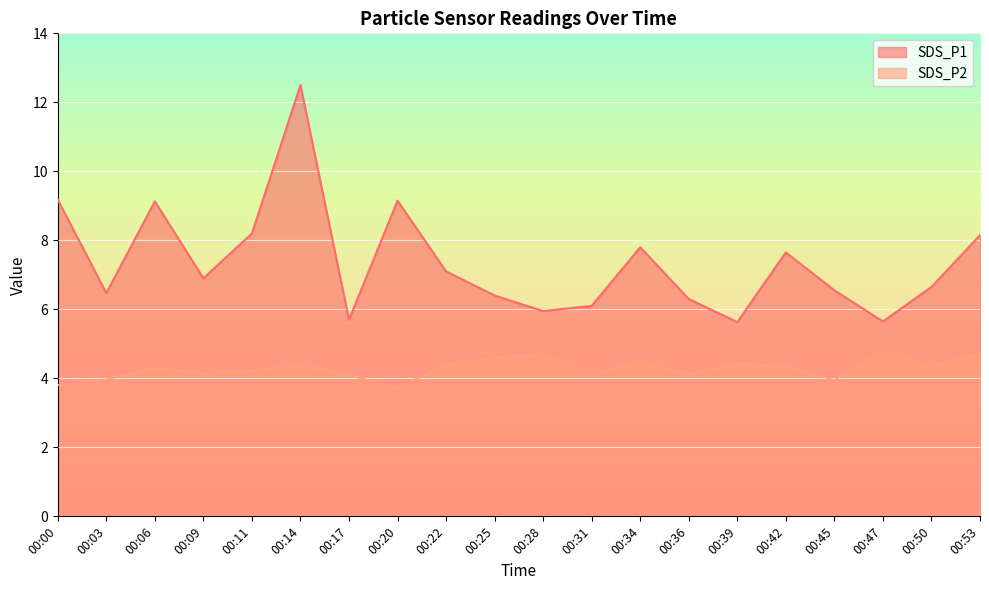

Read the SDS_P1 value at 00:11.

8.2